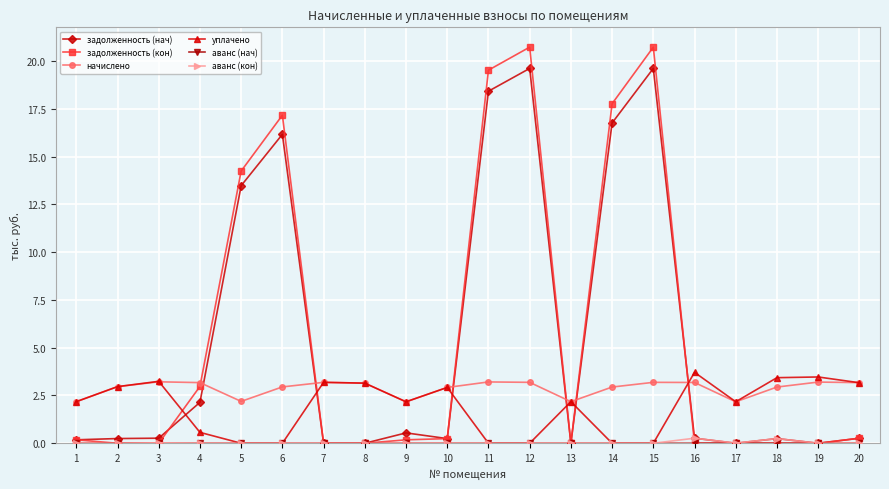

What is the total value across all series at 20?

6.9